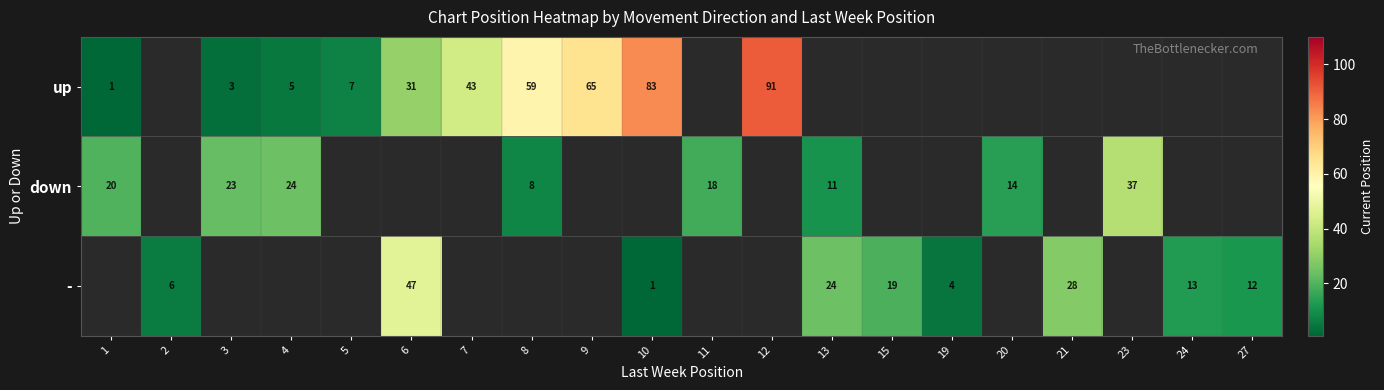

Count the number of data series in this chart.

3